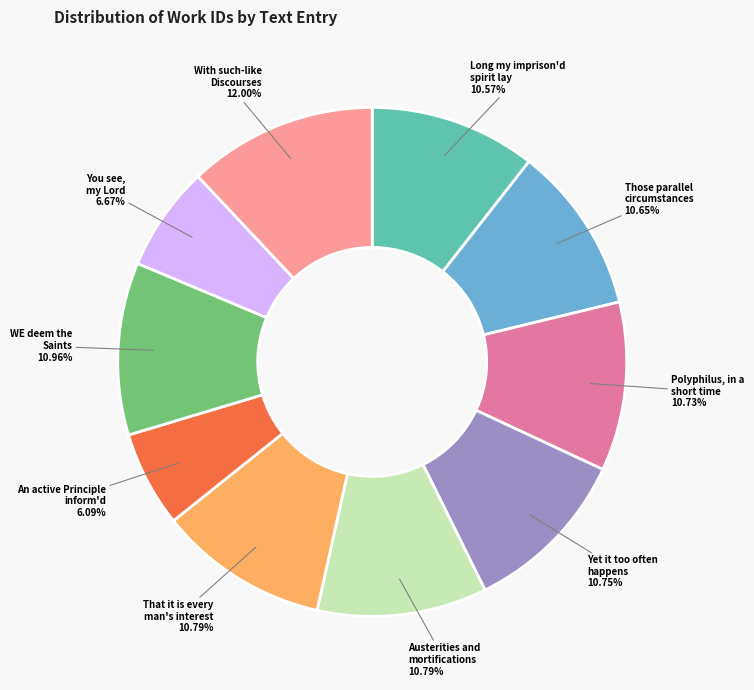

Is there any slice that represents more than half of the pie?

No